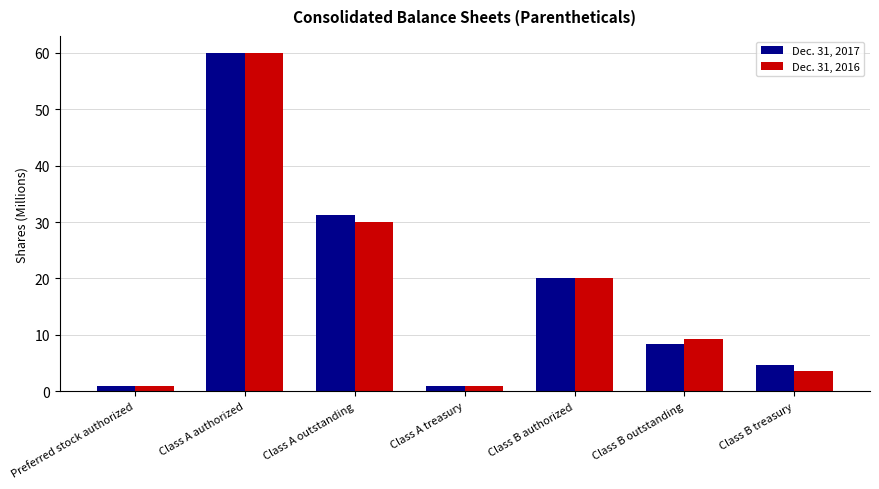

The value of Dec. 31, 2016 at Class A authorized is 60.0. True or false?

True